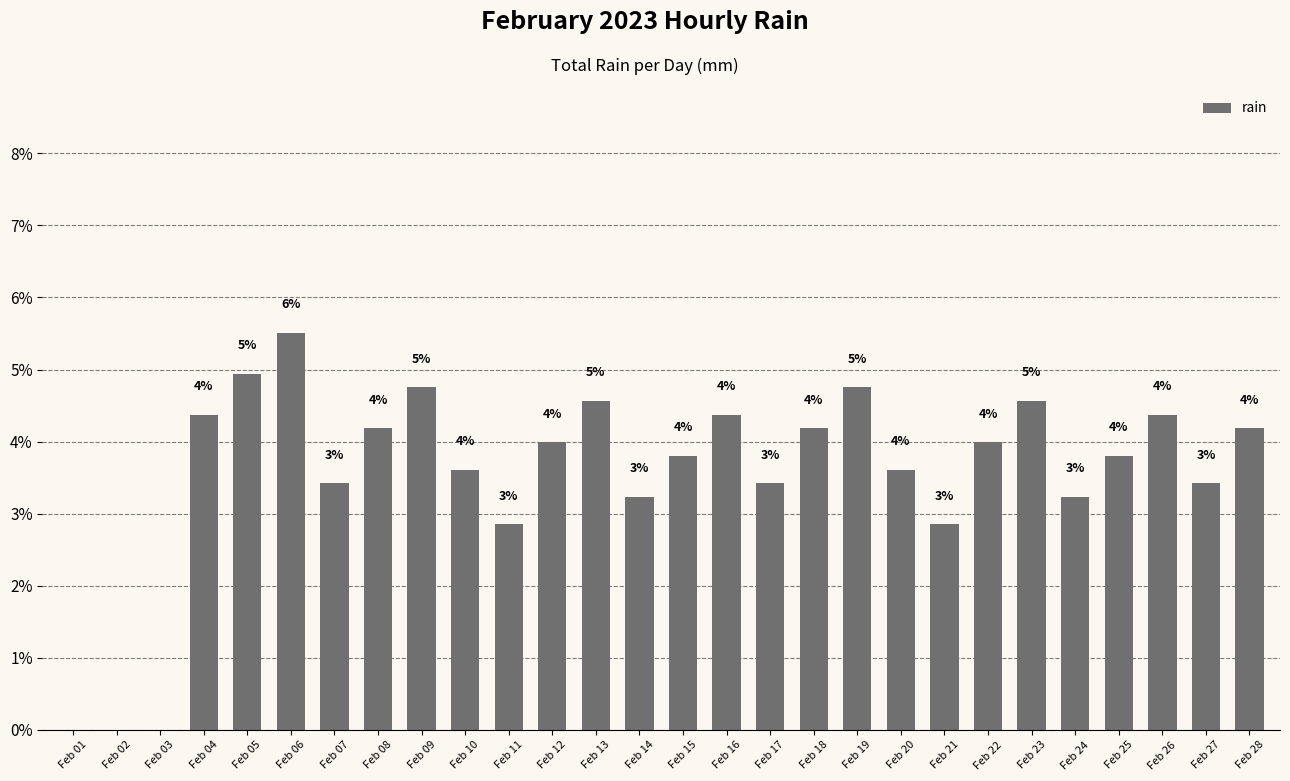

What is the difference between the second highest and minimum values?

4.9